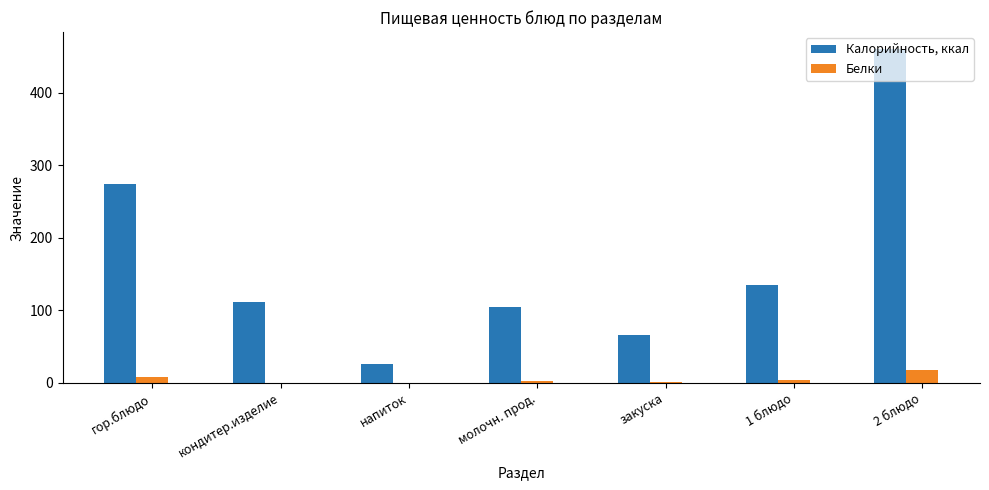

Which series changed the most between гор.блюдо and напиток?

Калорийность, ккал